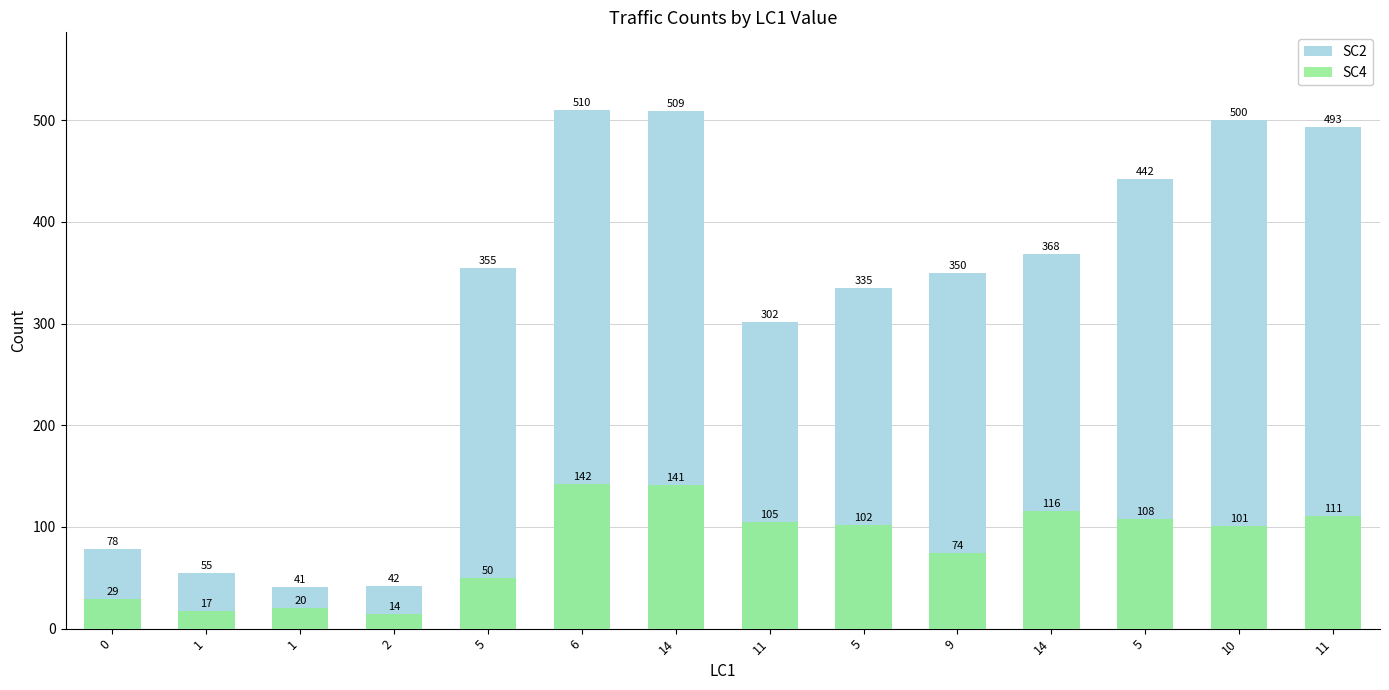

What is the value of the SC2 bar at the 6th from the left?

510